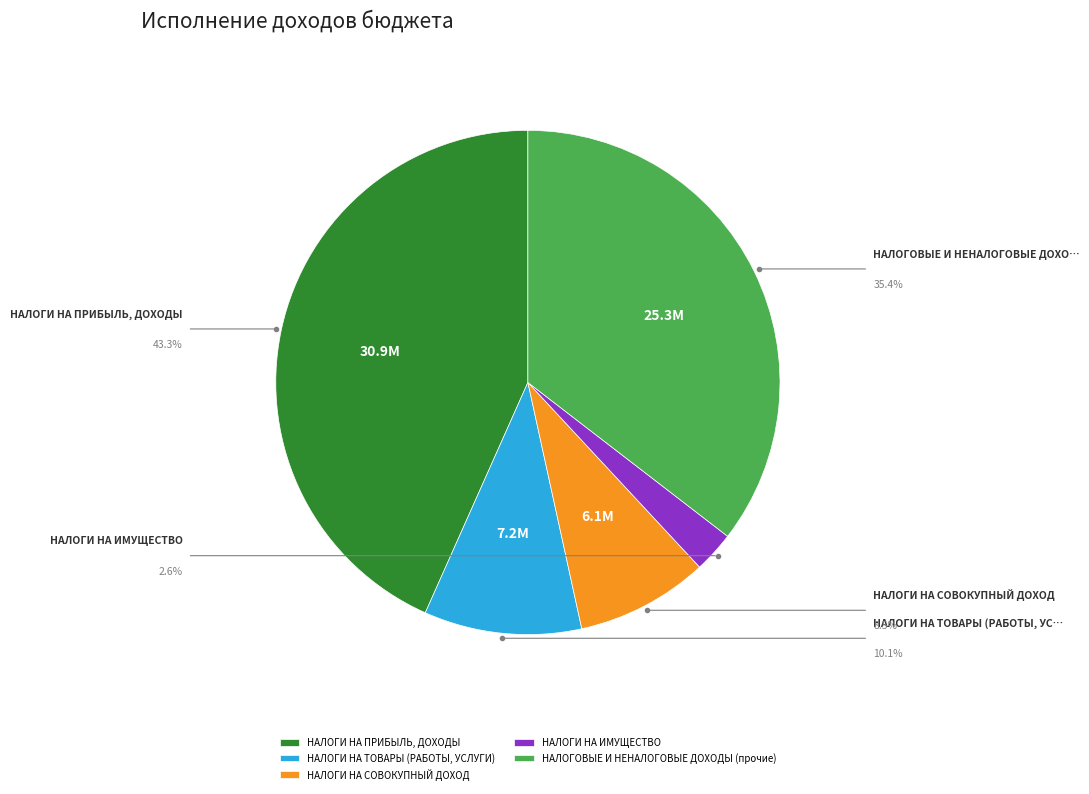

Does any single category account for the majority?

No